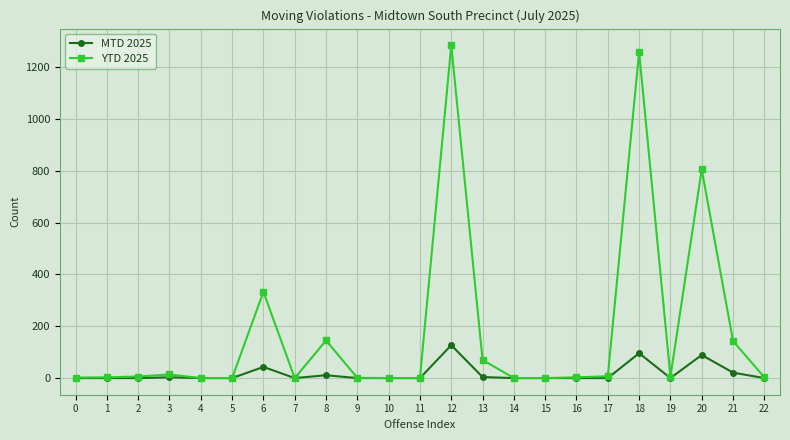

Count the number of categories in the chart.

23